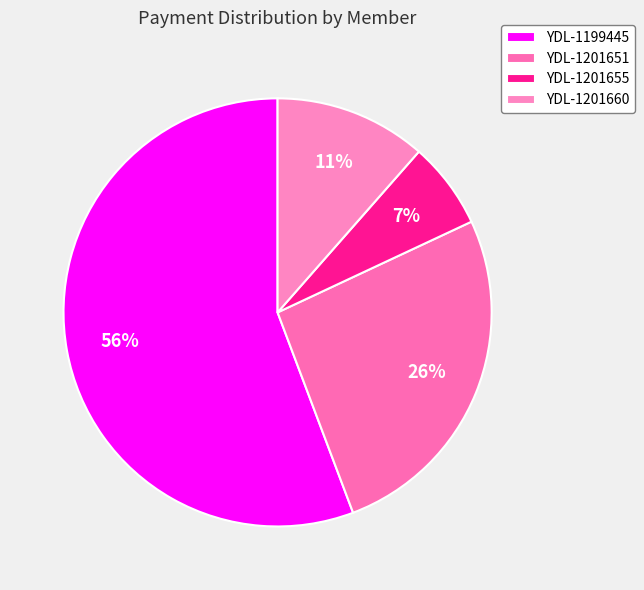

Count the number of slices in the pie.

4